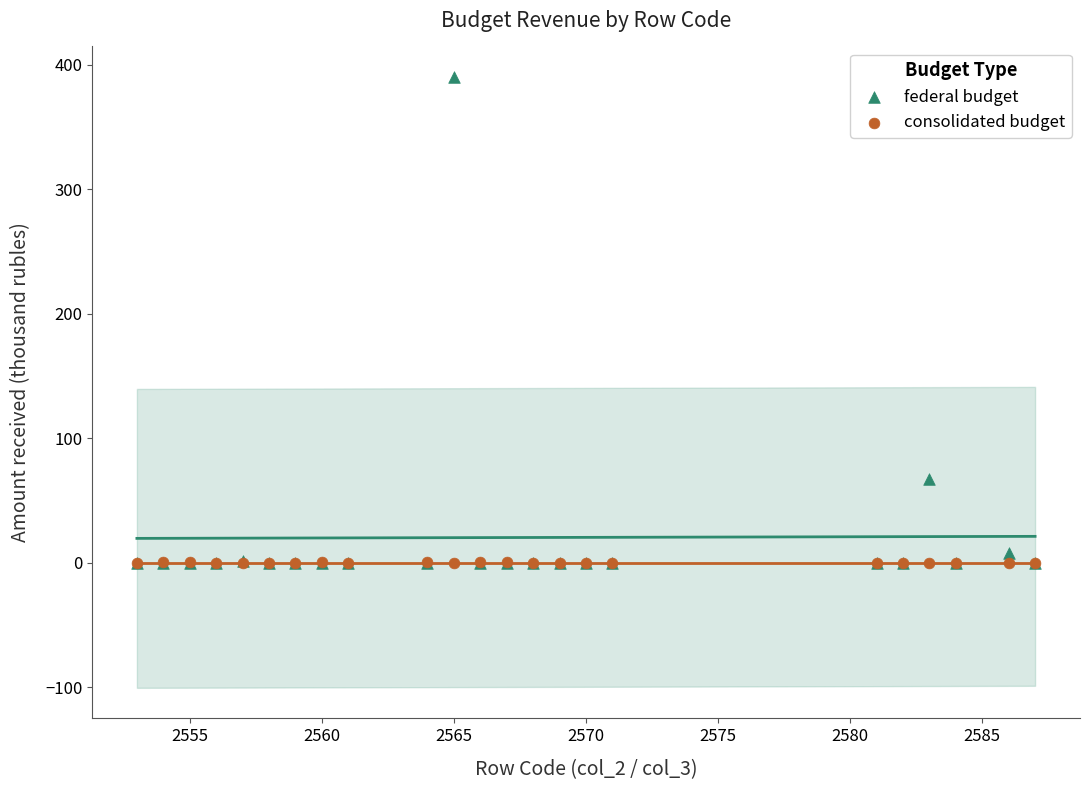

Across all series, what Y value is closest to 194?

67.0